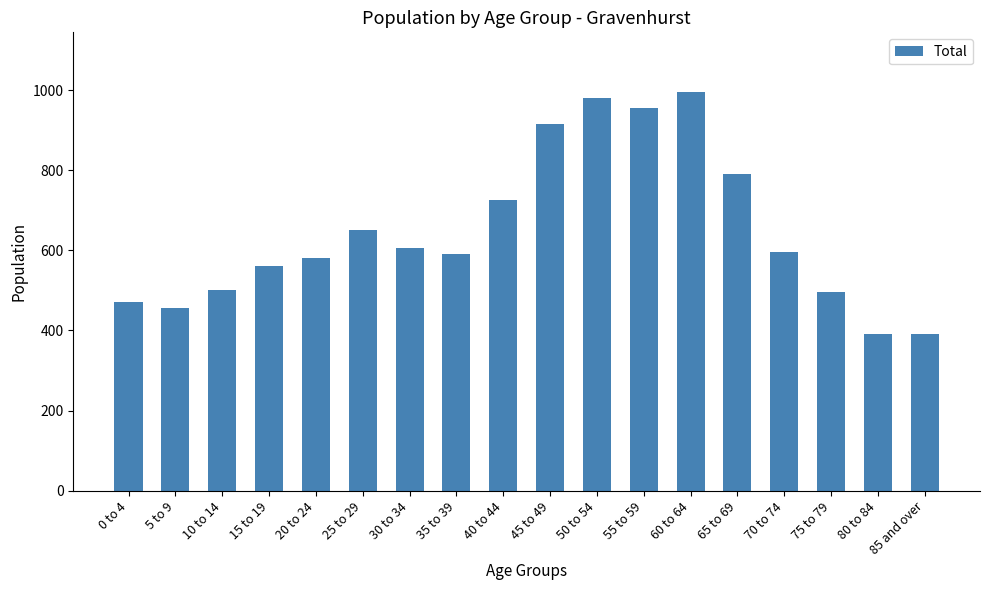

What is the difference between the maximum and minimum values?

605